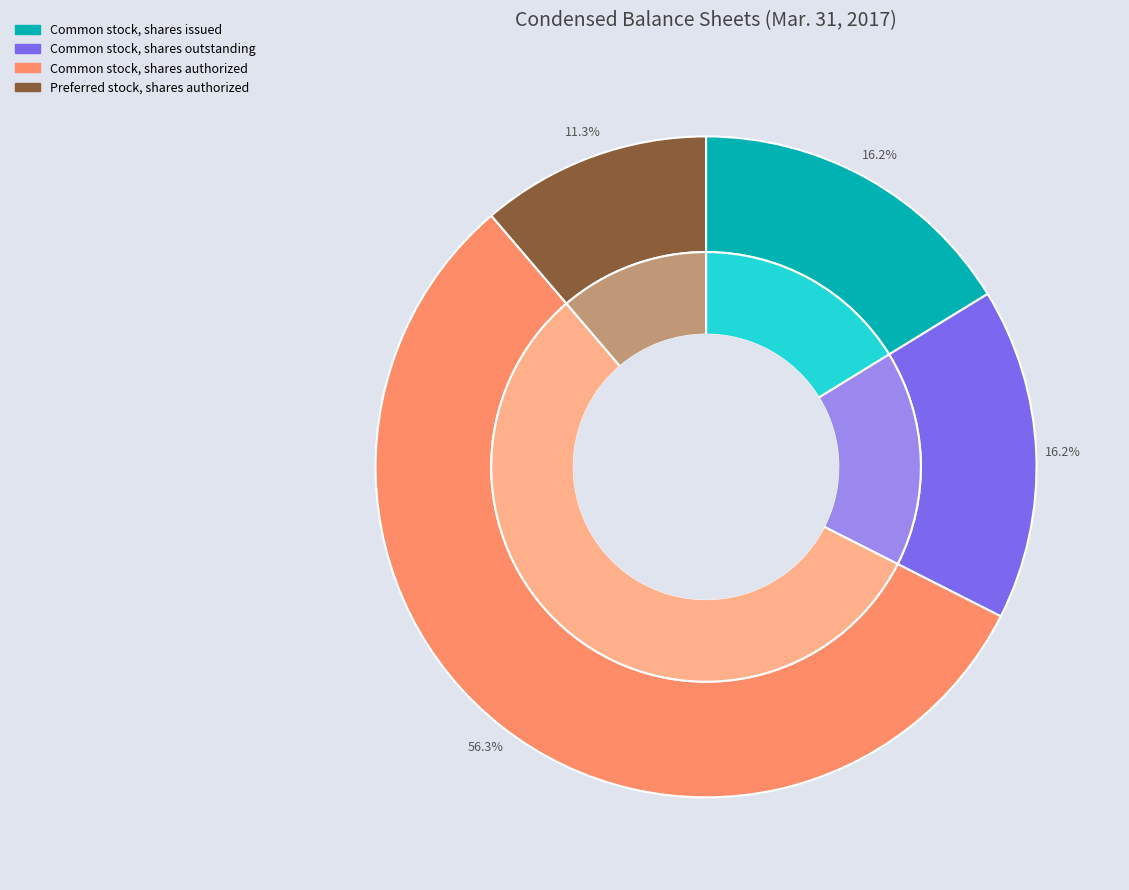

Which category accounts for the majority?

Common stock, shares authorized